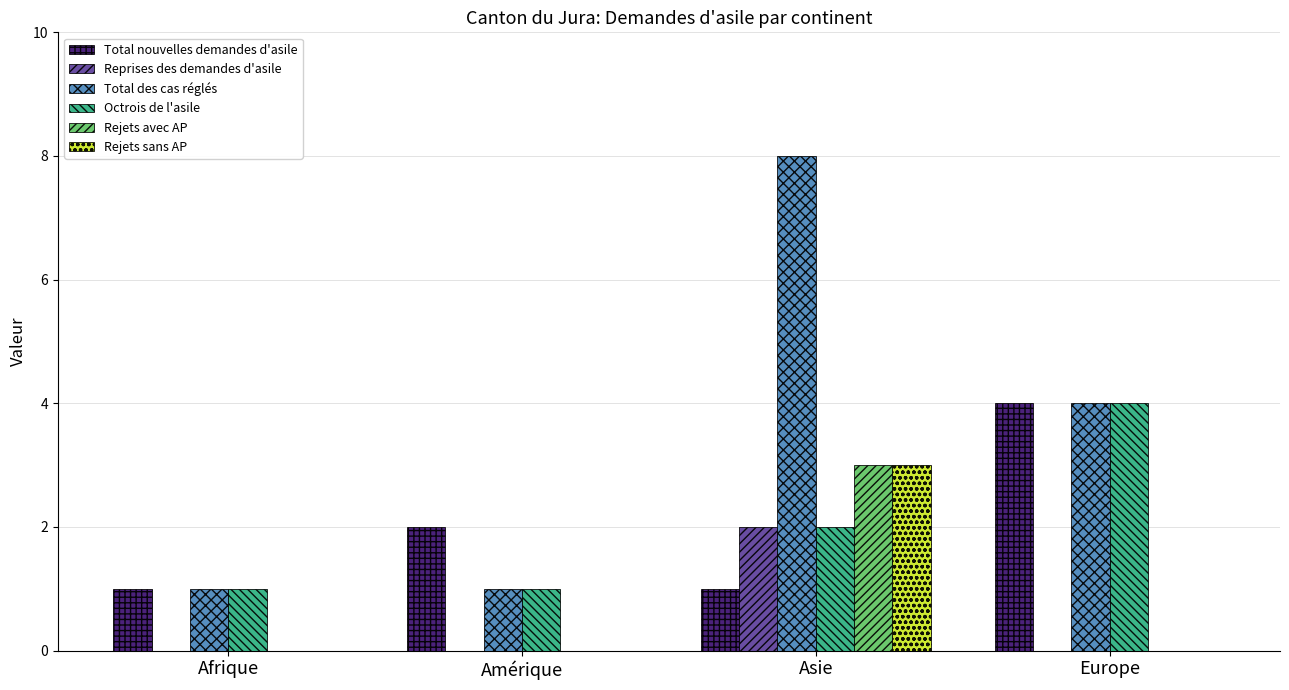

At which category is the sum across all series the highest?

Asie